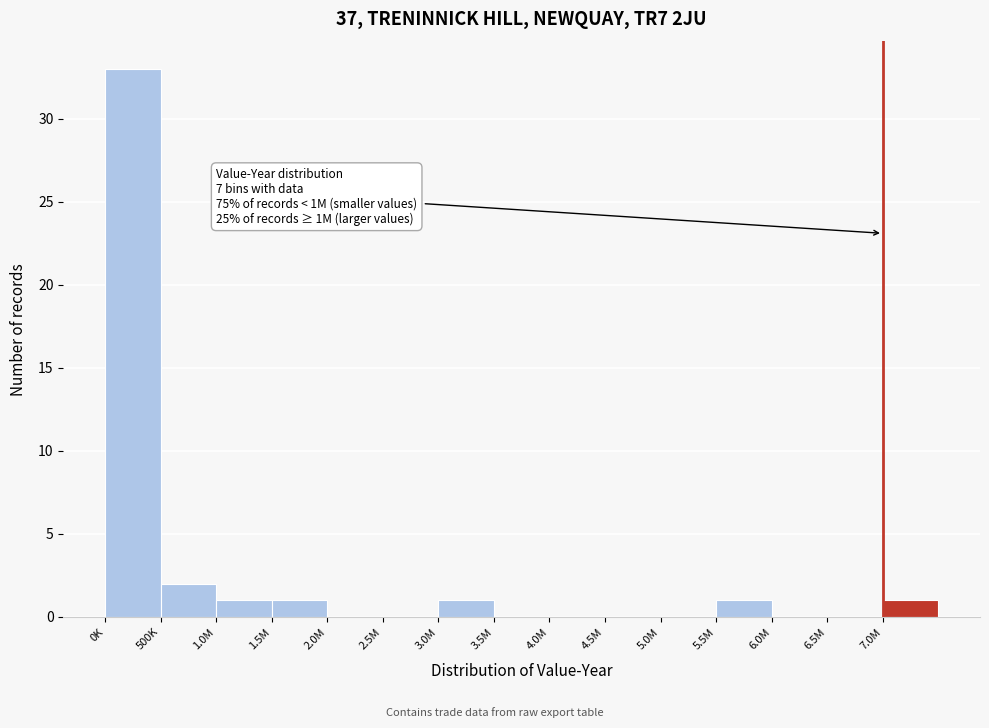

Reading left to right, list all the values displayed in this chart.

0K=33	500K=2	1.0M=1	1.5M=1	2.0M=0	2.5M=0	3.0M=1	3.5M=0	4.0M=0	4.5M=0	5.0M=0	5.5M=1	6.0M=0	6.5M=0	7.0M=1